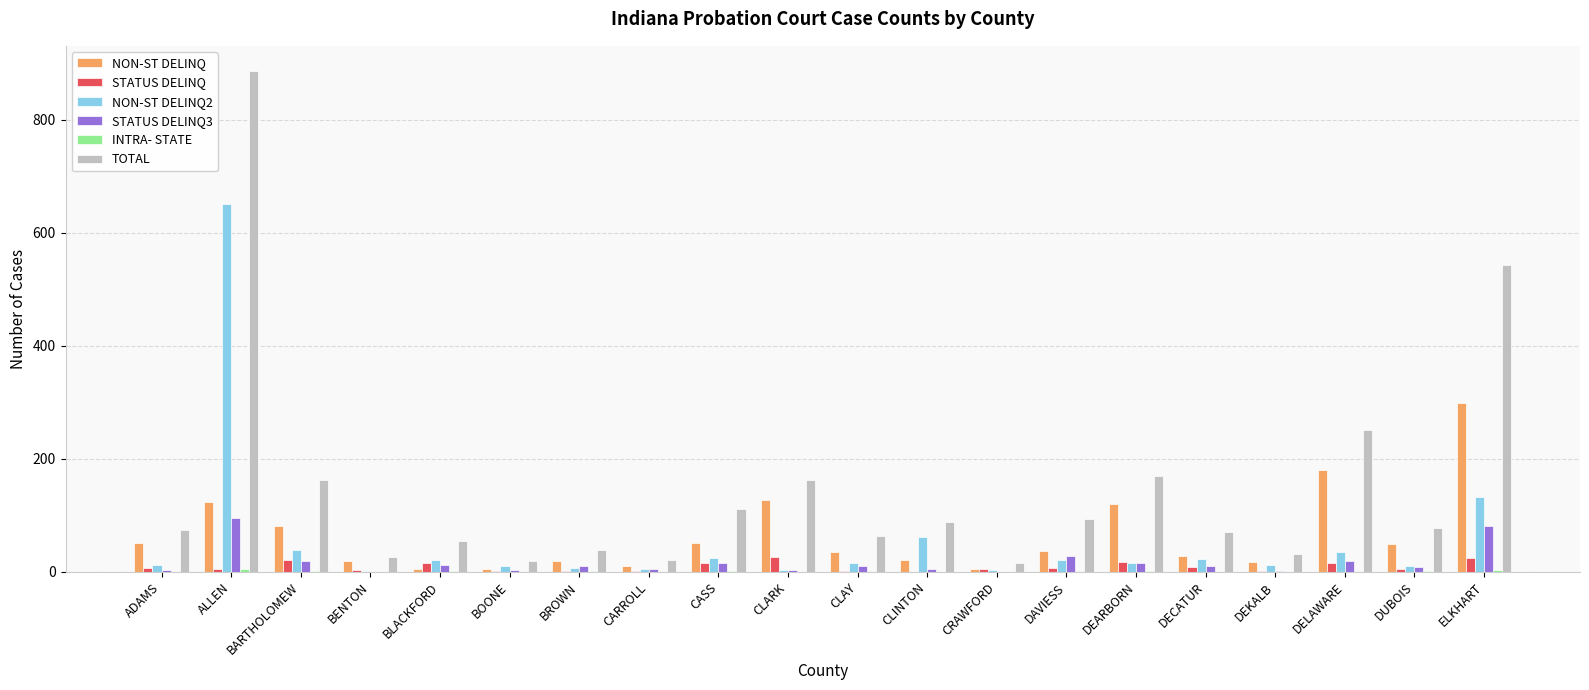

What is the maximum value for NON-ST DELINQ?

299